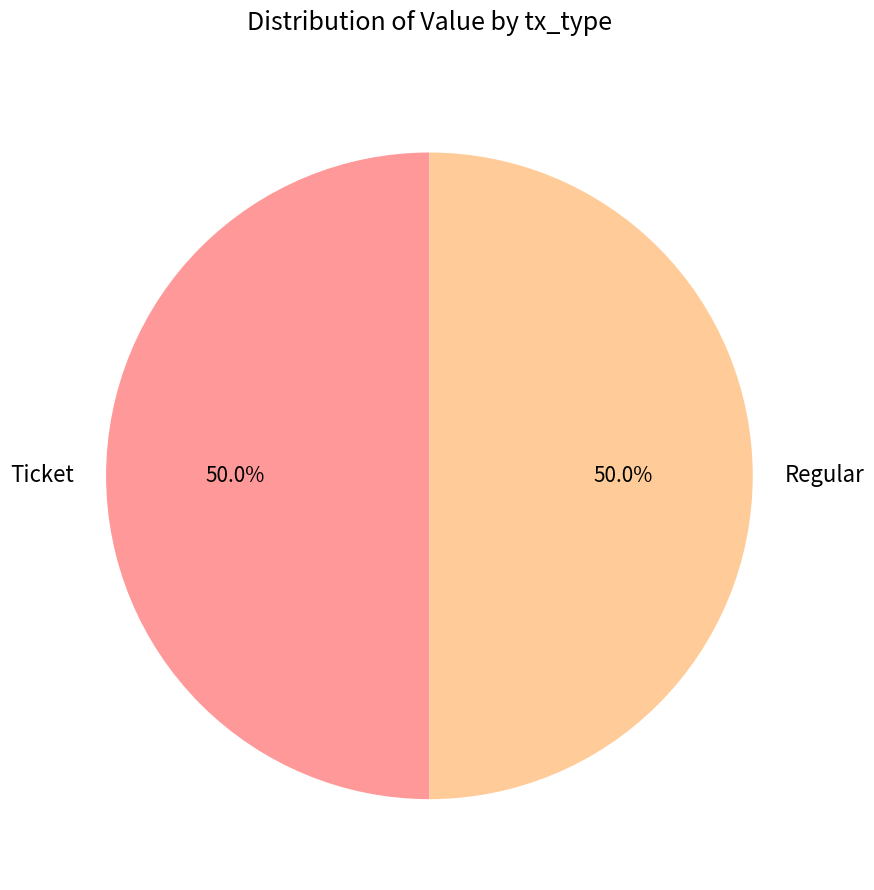

What is the ratio of the value at Regular to the value at Ticket?

1.0